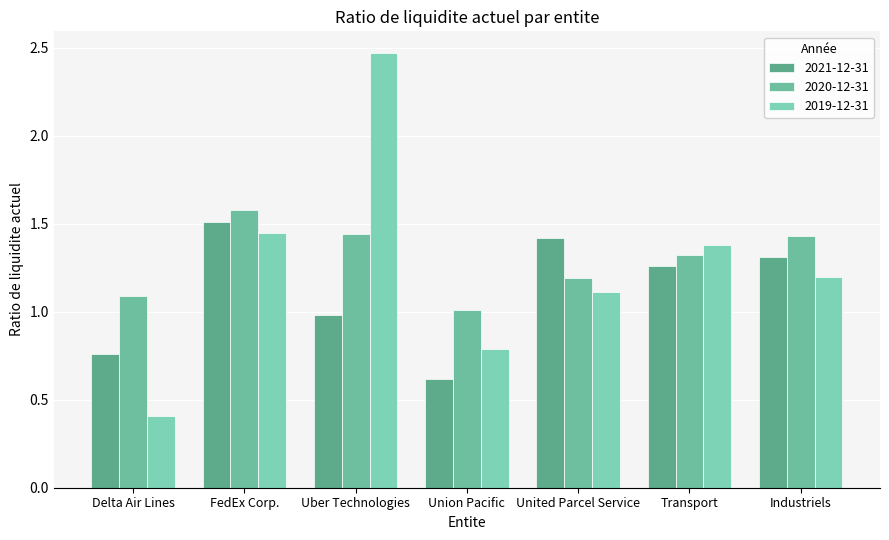

What is the total value across all series at FedEx Corp.?

4.5